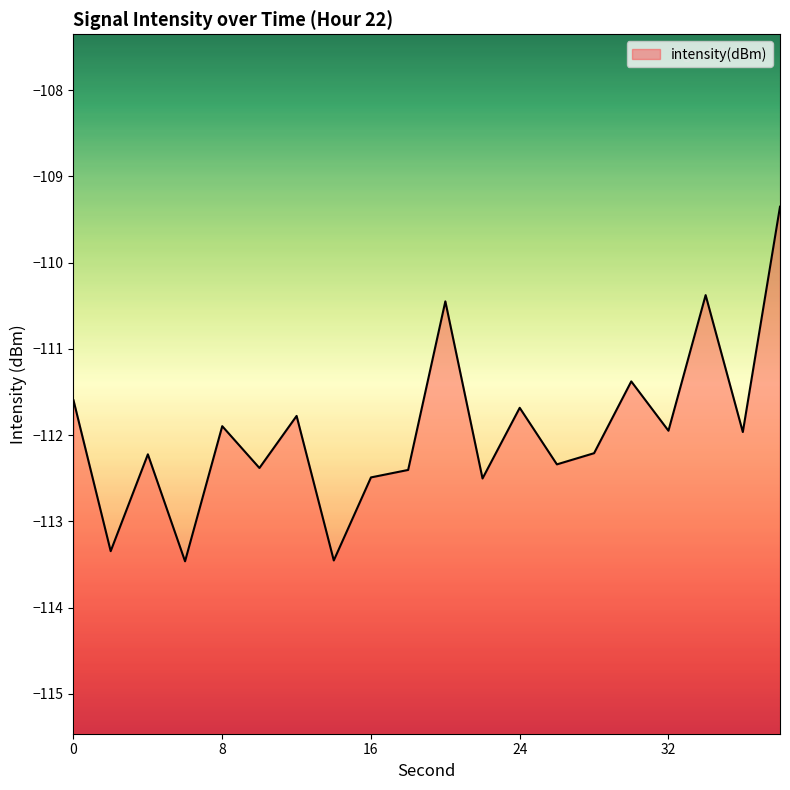

How many values exceed -111?

3